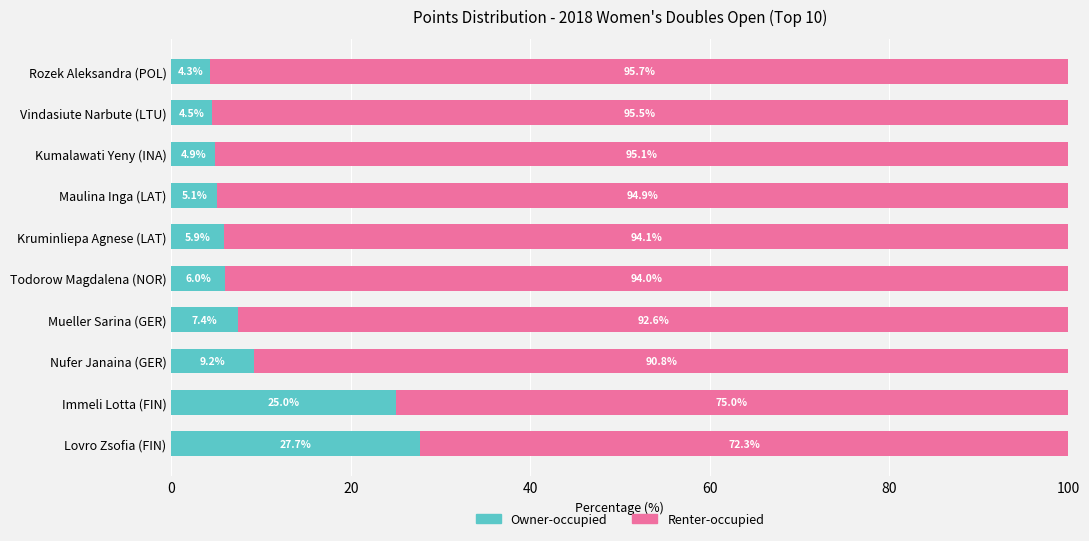

What is the sum of the Owner-occupied values at Kumalawati Yeny (INA) and Immeli Lotta (FIN)?

29.9